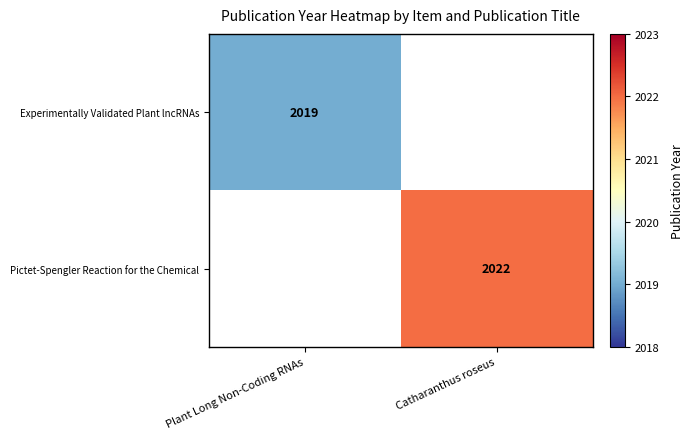

How many data points does each series have?

2